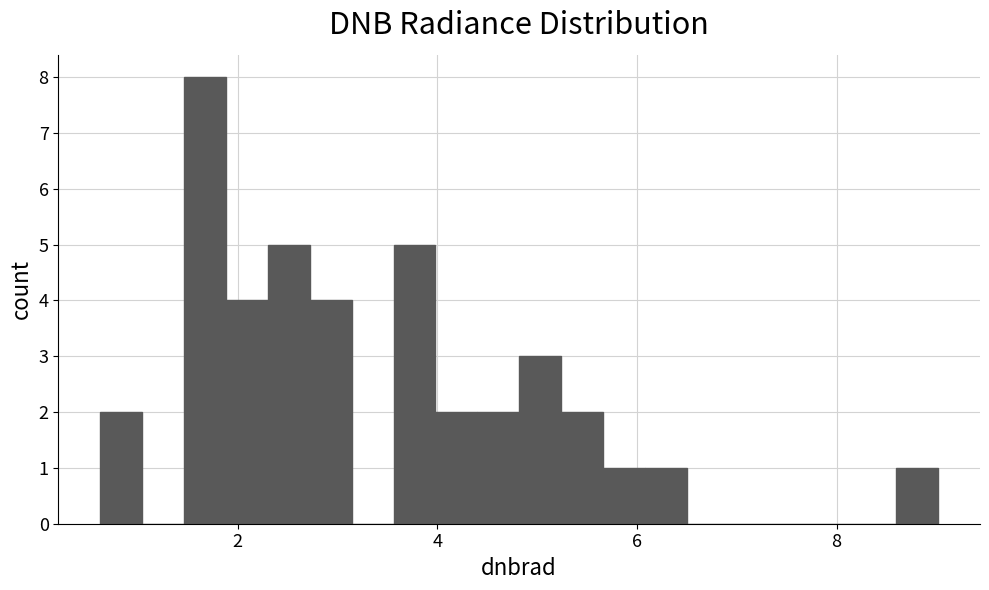

Read against the x-axis, roughly where is the centre of the tallest bar?

1.6